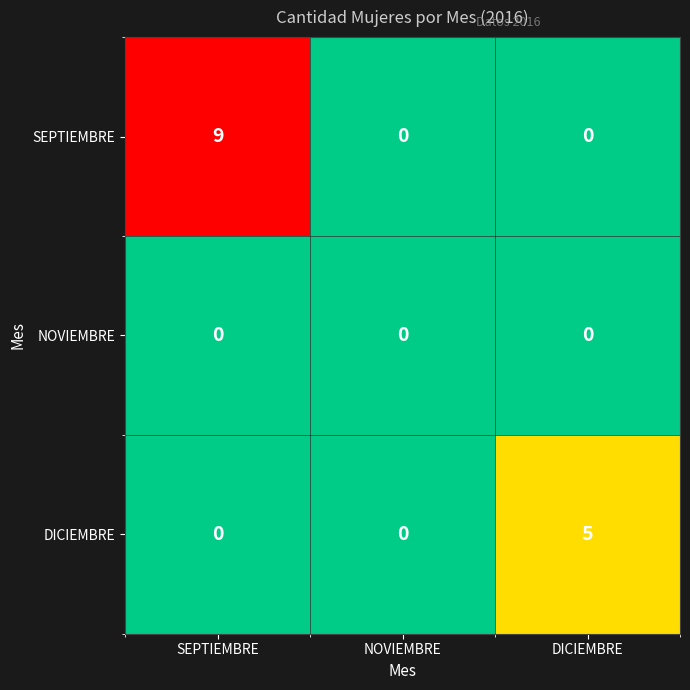

The value of DICIEMBRE at DICIEMBRE is 1. True or false?

False